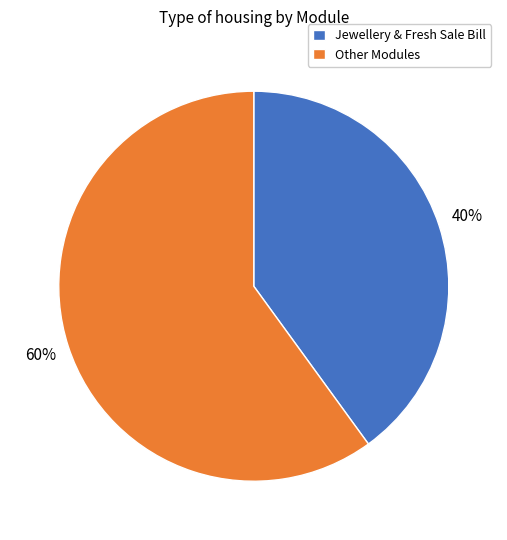

How many segments does this pie chart have?

2